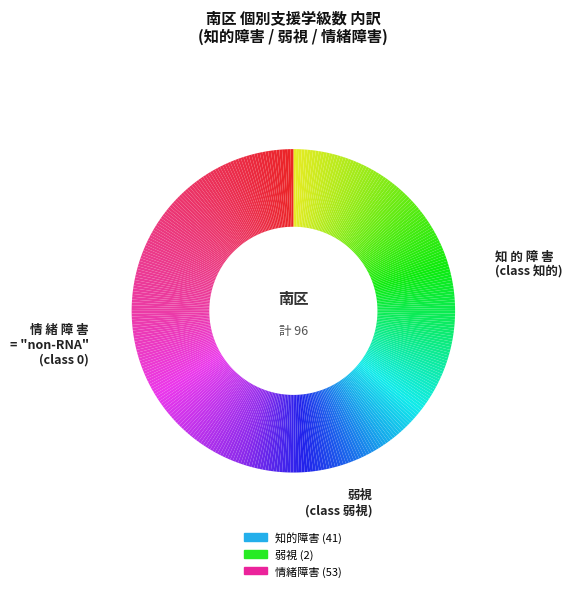

Rank the categories by value from lowest to highest.

弱視, 知 的
障 害, 情 緒
障 害